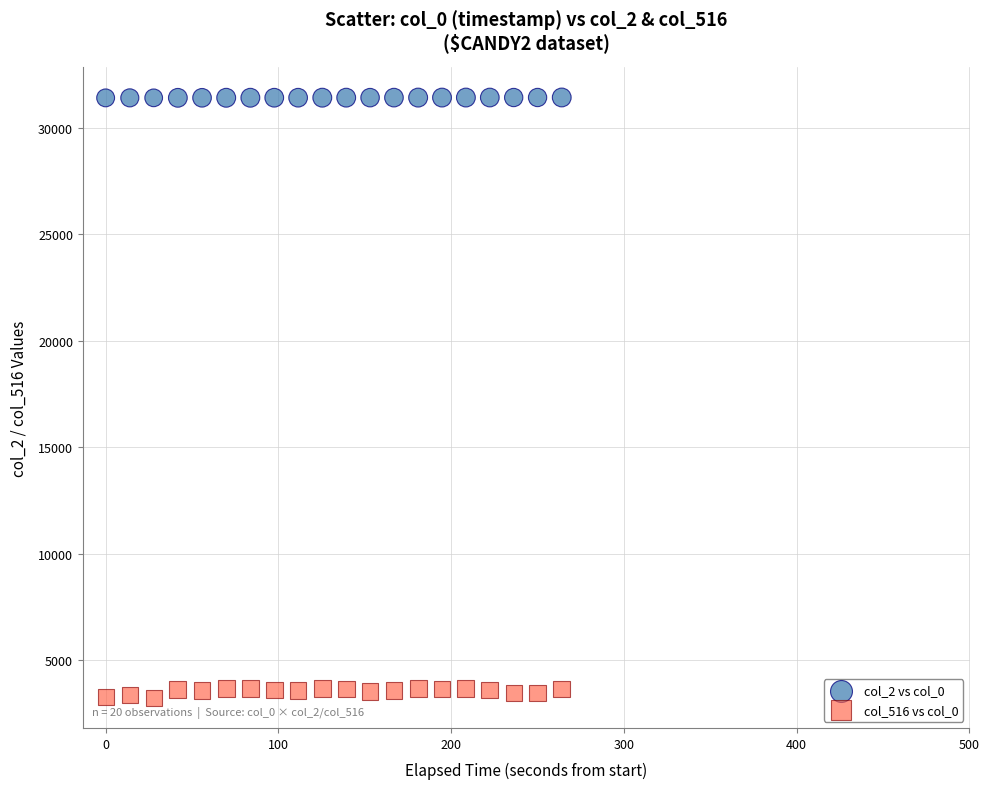

Which series reaches the maximum Y coordinate?

col_2 vs col_0